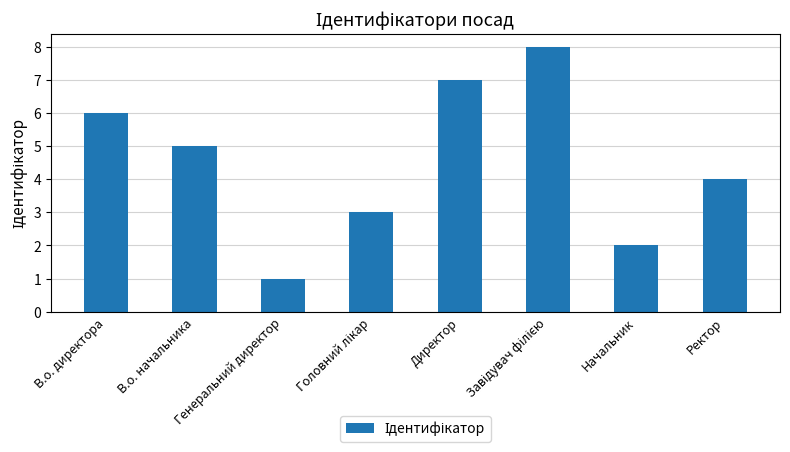

The chart shows a value of 7 at Директор. True or false?

True